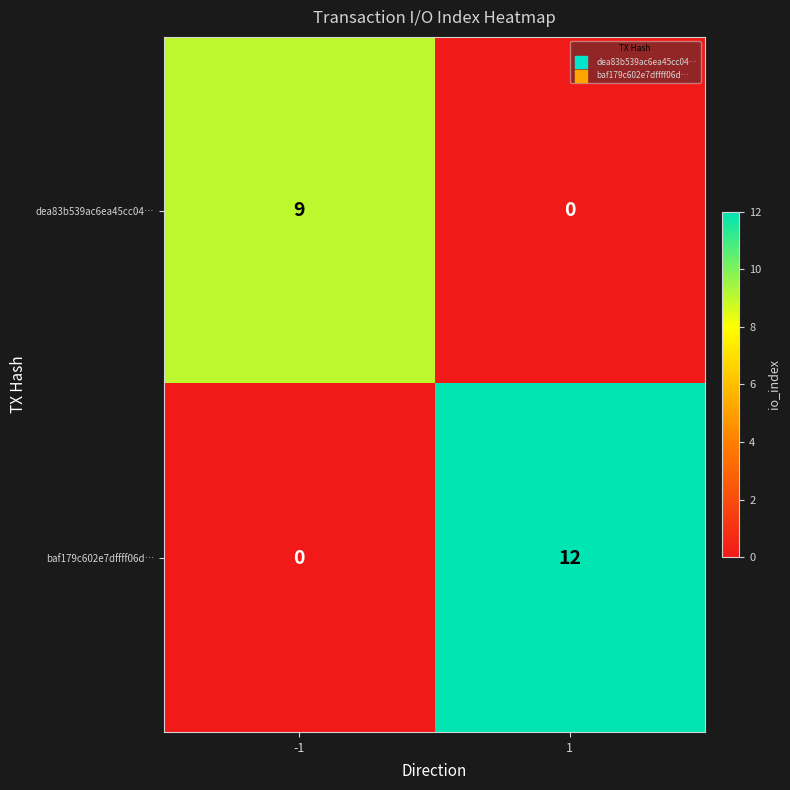

What is the greatest value displayed?

12